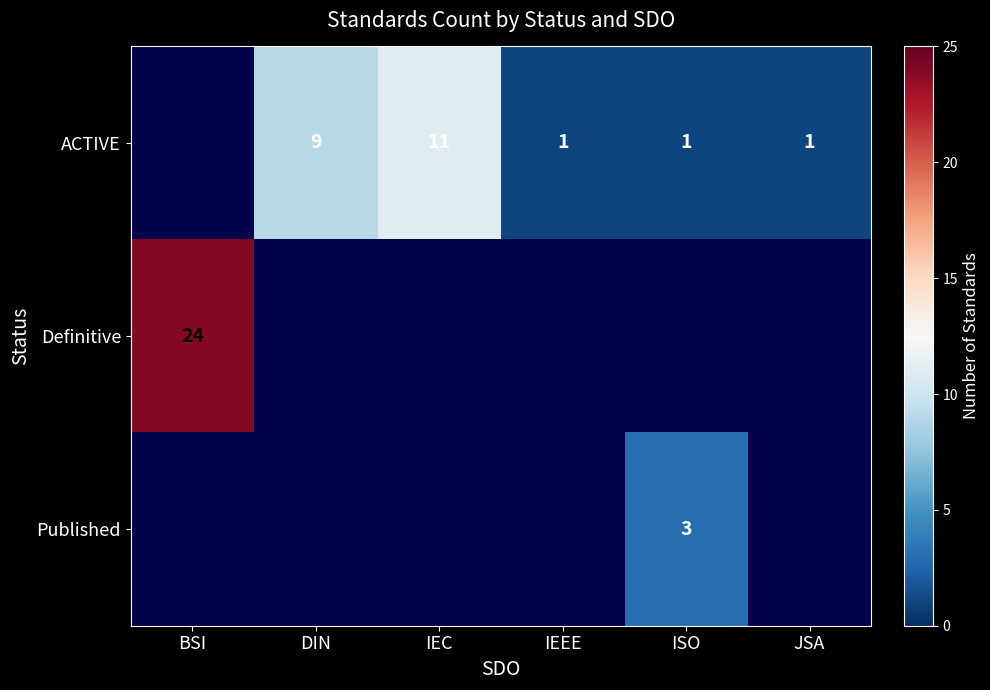

Is it true that Published equals 3 at ISO?

True